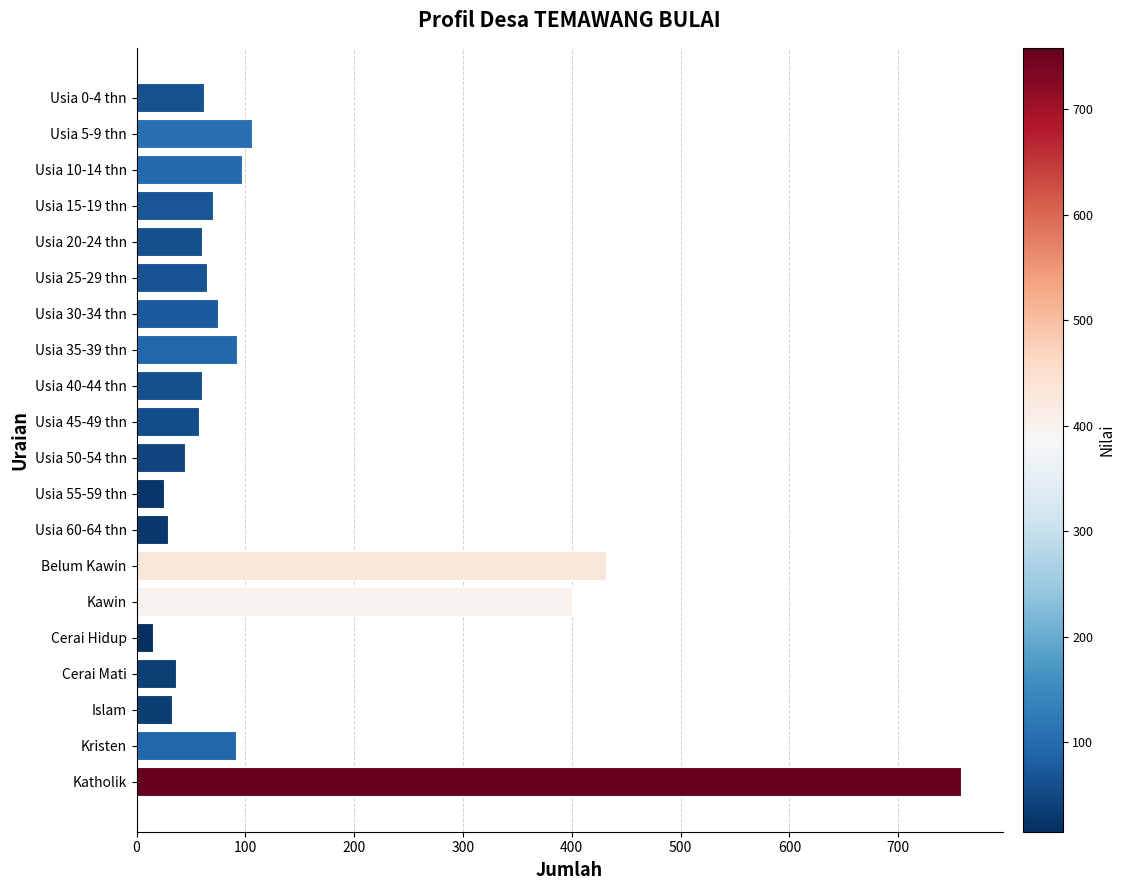

What is the label of the 16th bar from the top?

Cerai Hidup